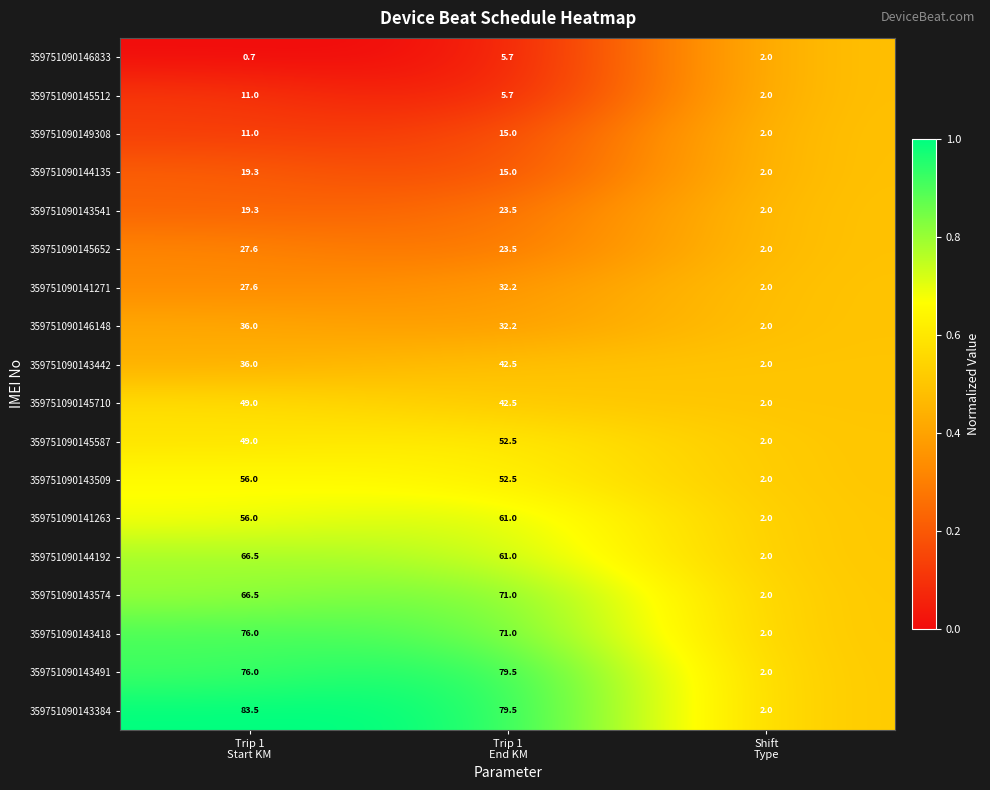

What is the lowest value of the 359751090143491 series?

2.0